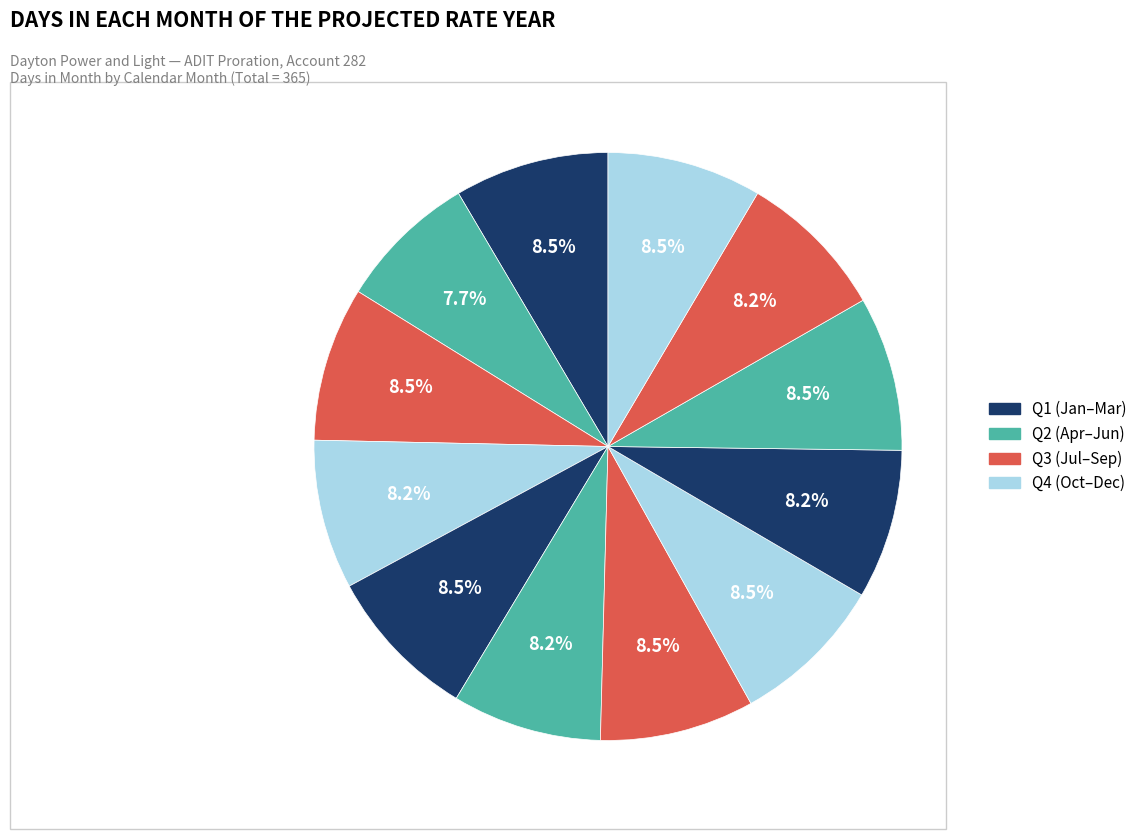

Rank the categories by value from highest to lowest.

January, March, May, July, August, October, December, April, June, September, November, February